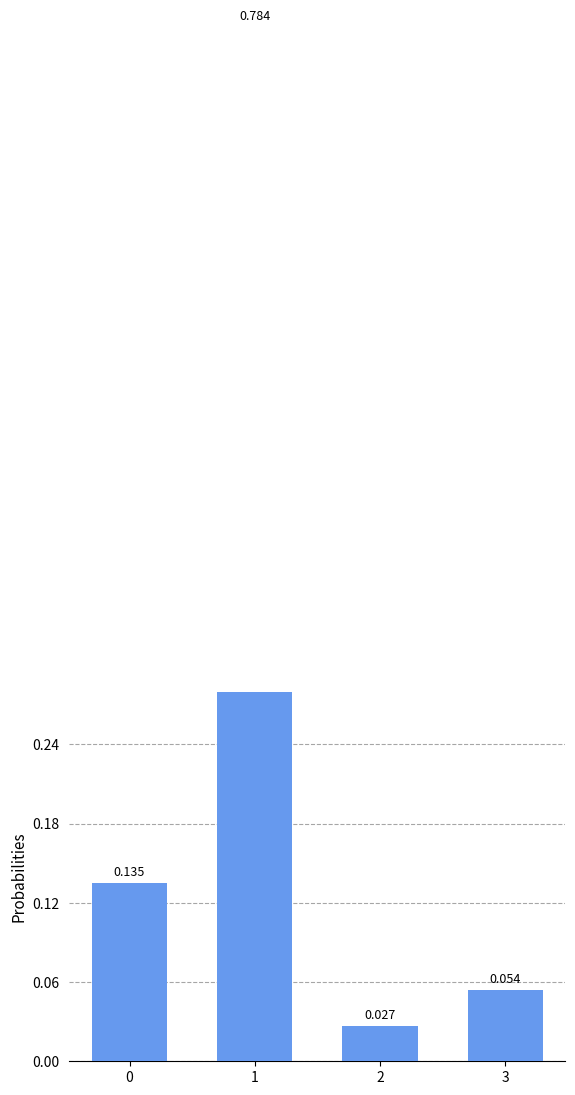

Which category has the highest value across all series?

1